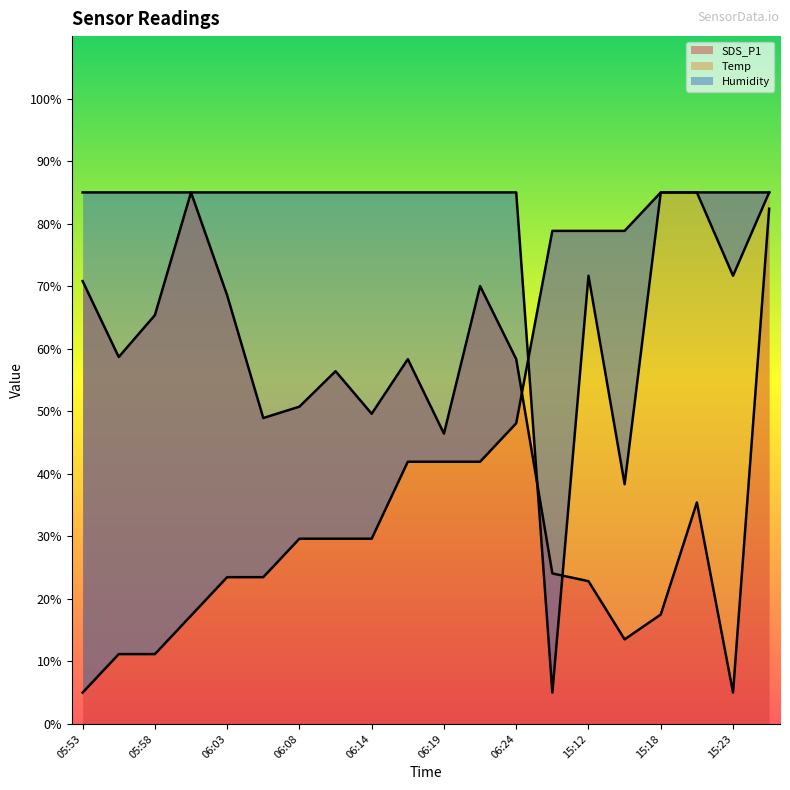

At 05:58, list the series in order from largest to smallest.

Humidity, SDS_P1, Temp